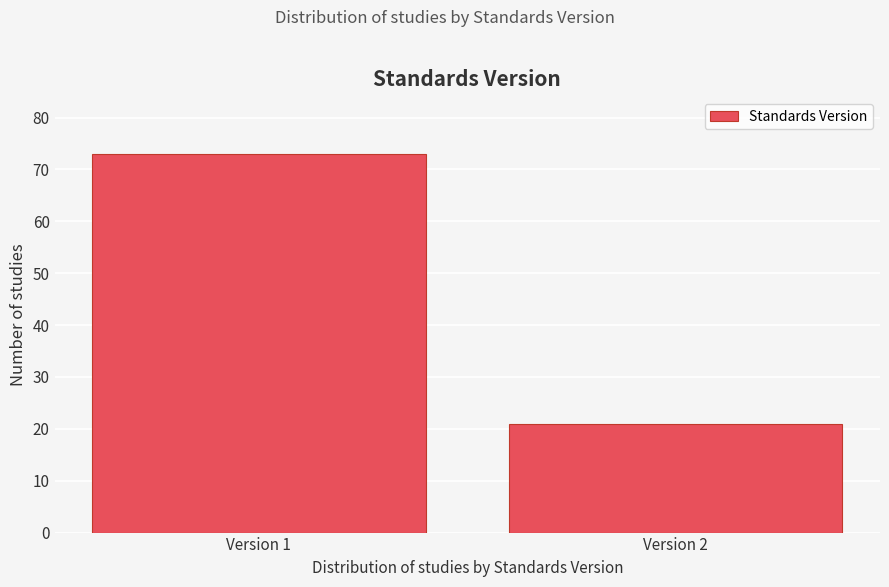

Reading right to left, what are all the values shown in this chart?

21	73